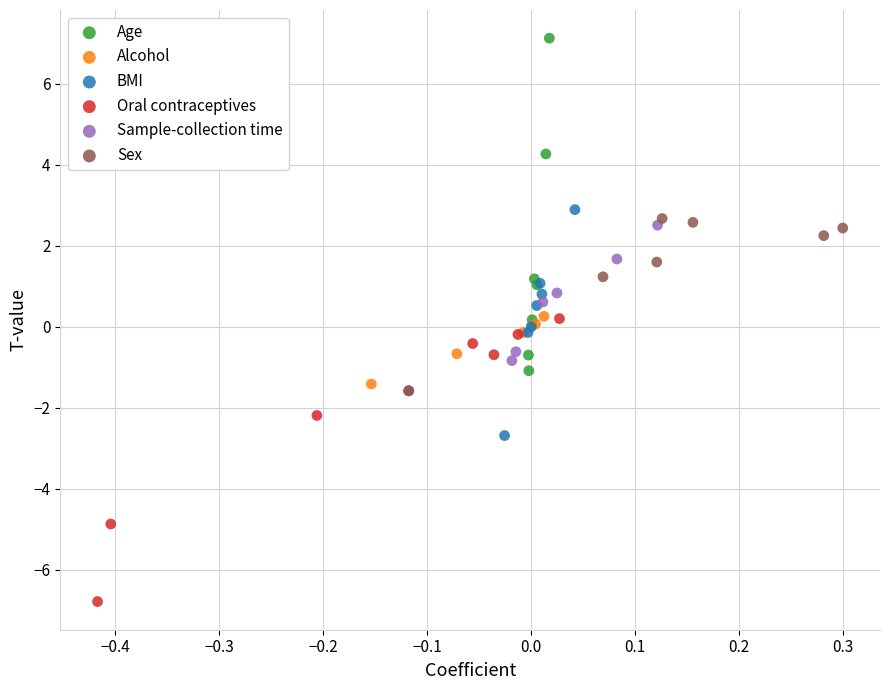

What are all the series names shown in the legend?

Age, Alcohol, BMI, Oral contraceptives, Sample-collection time, Sex